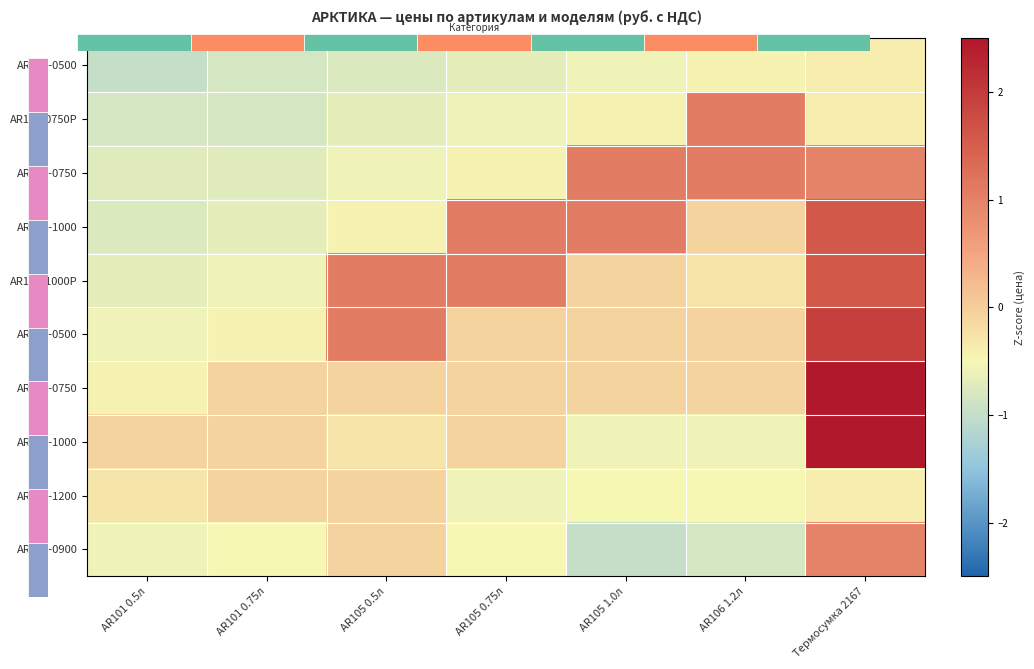

At which label does AR105-1000 reach its peak?

Термосумка 2167